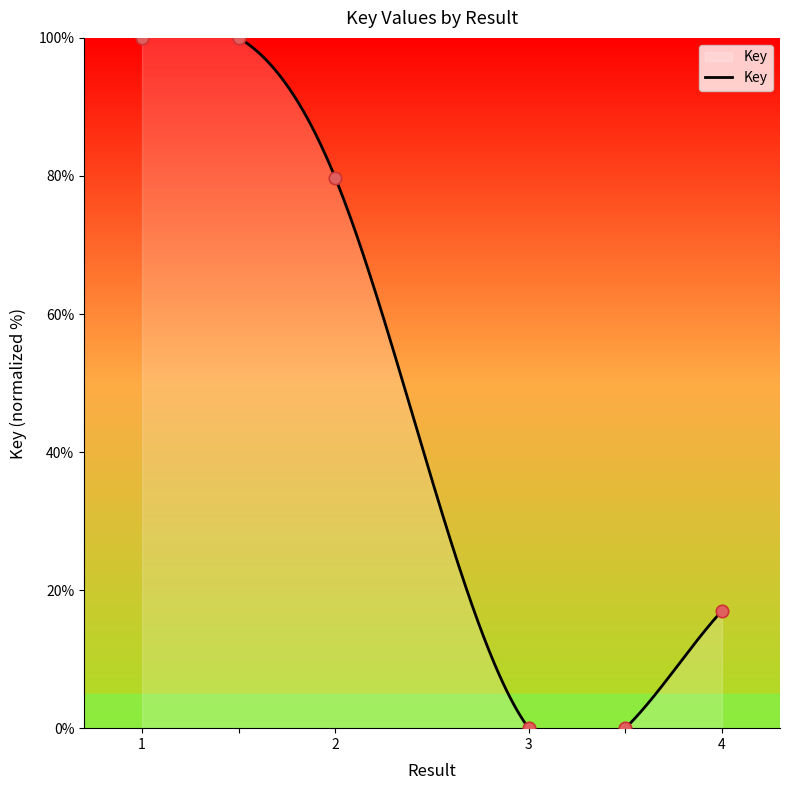

Which has a higher value, 4 or ?

4